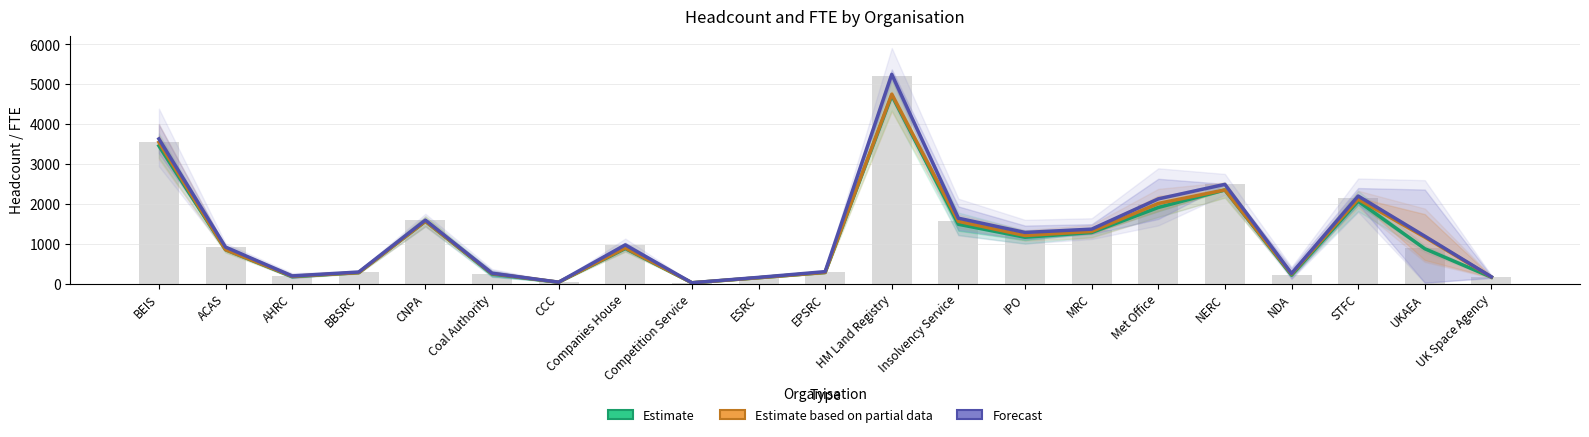

What is the minimum value for Total Employees HC?

18